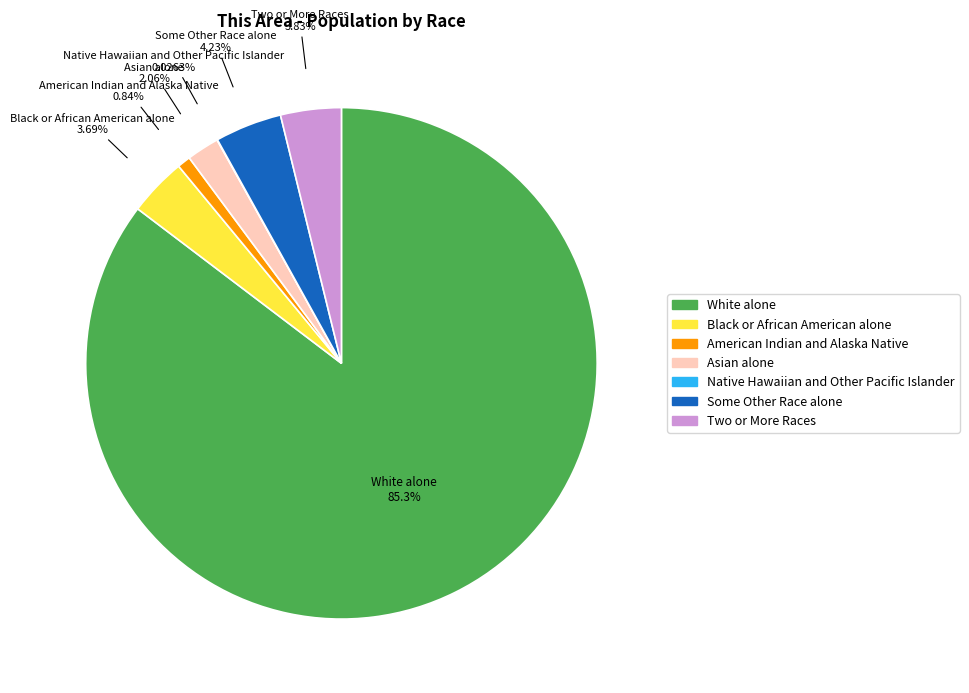

Does Asian alone represent more than half of the total?

No